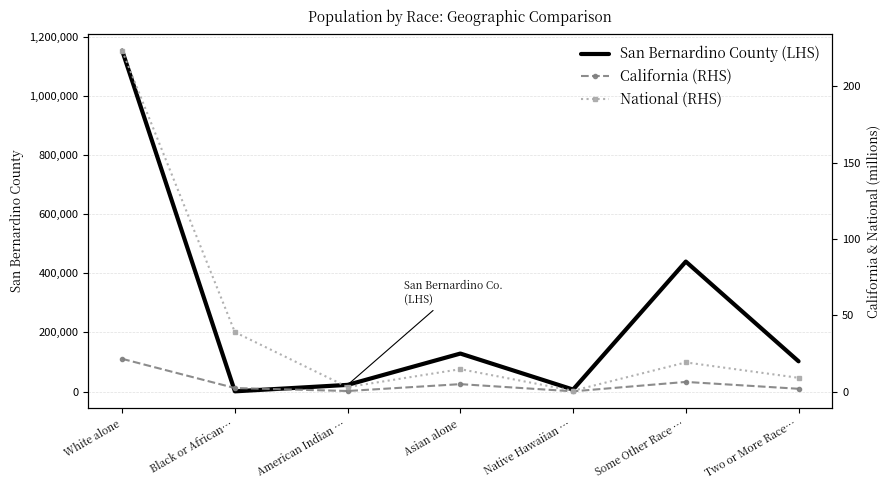

Which series has the largest total across all categories?

San Bernardino County (LHS)